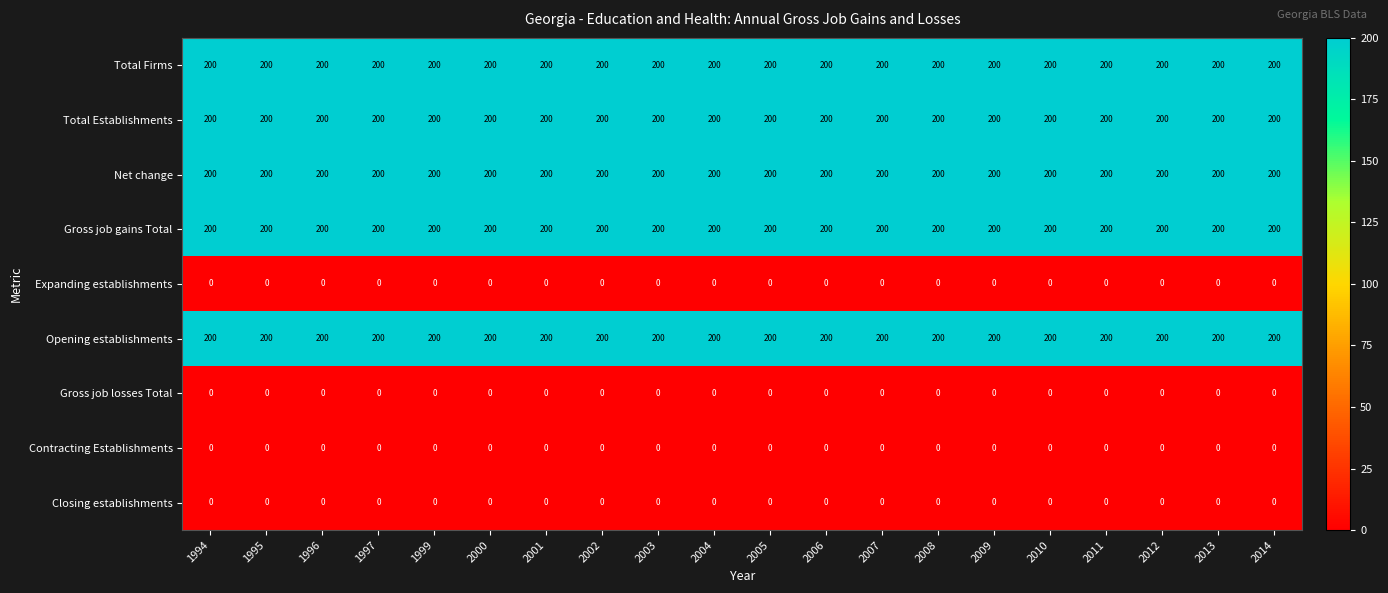

The value of Net change at 1997 is 323. True or false?

False